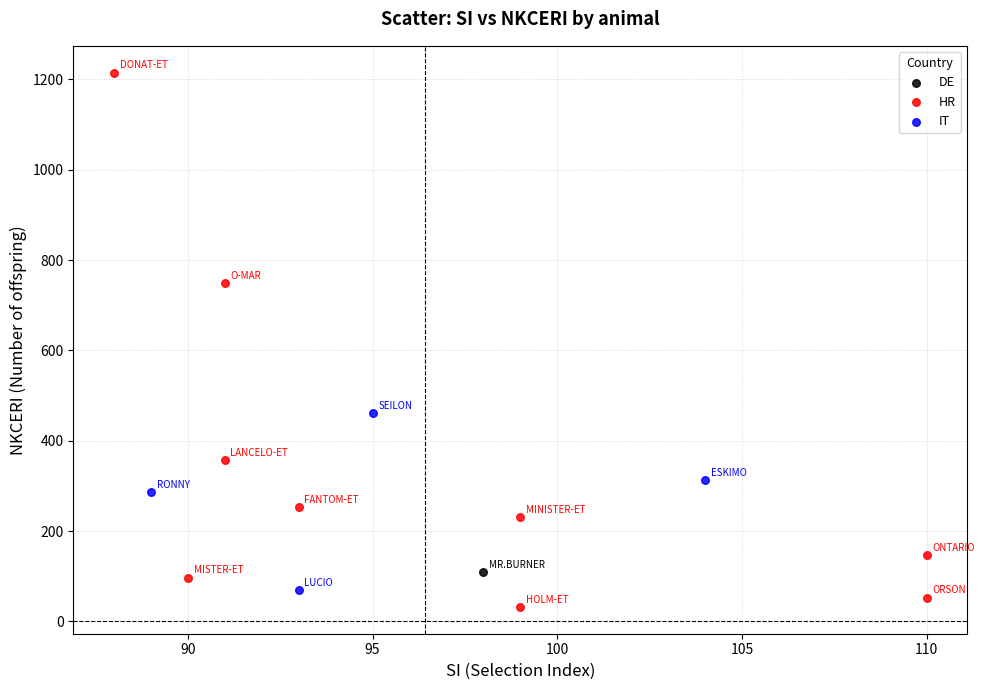

What are all the series names shown in the legend?

DE, HR, IT